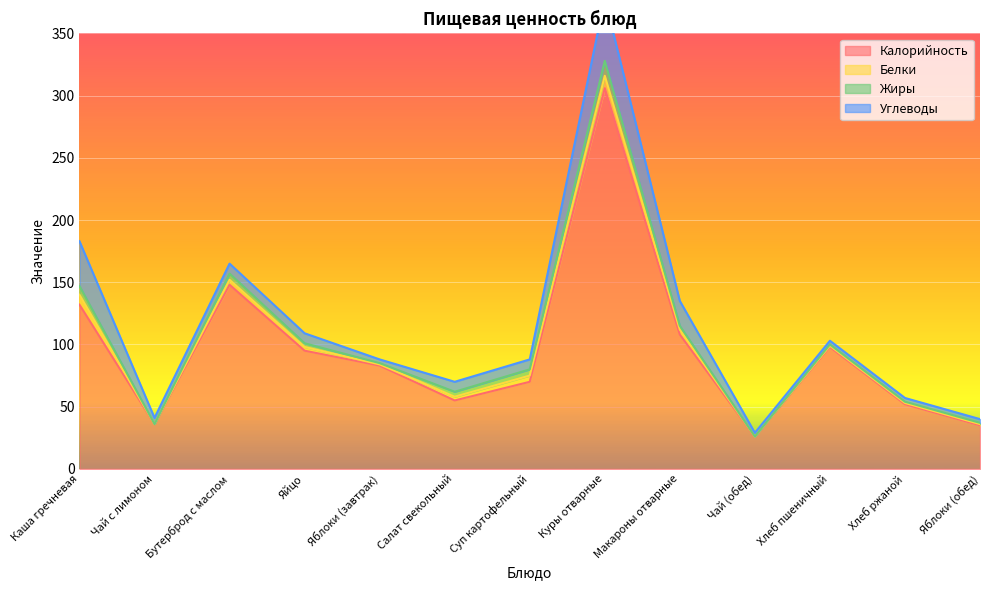

Which category has the lowest value in the Белки series?

Чай с лимоном